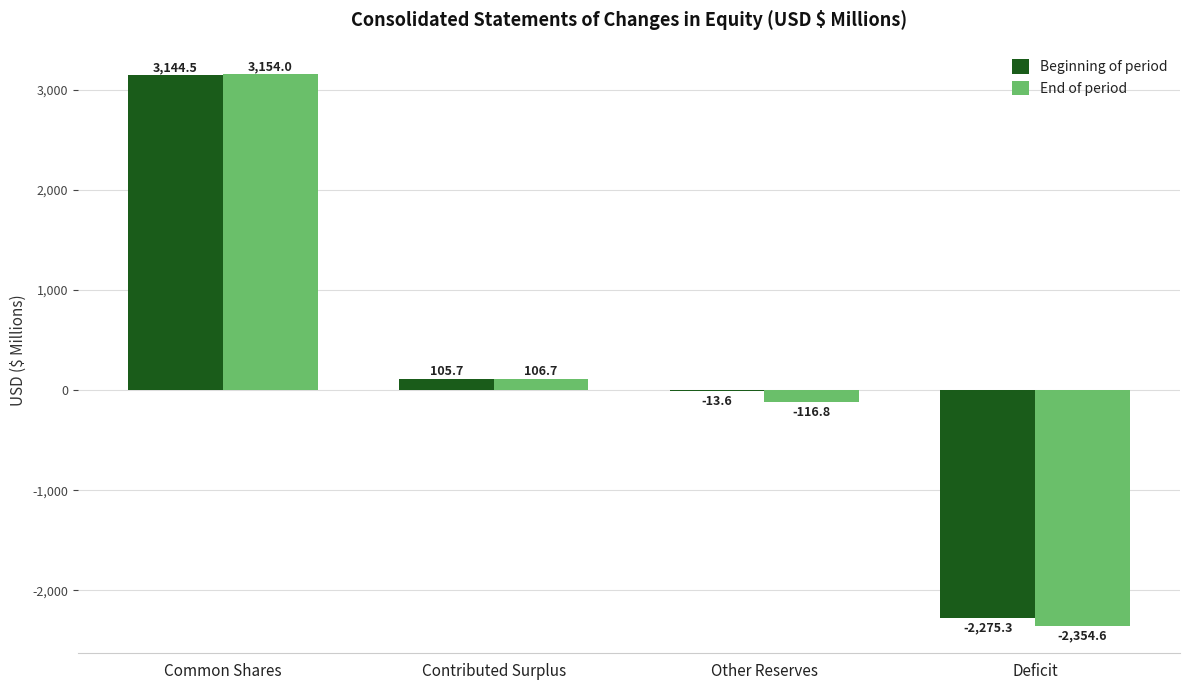

What is the total value across all series at Common Shares?

6298.5